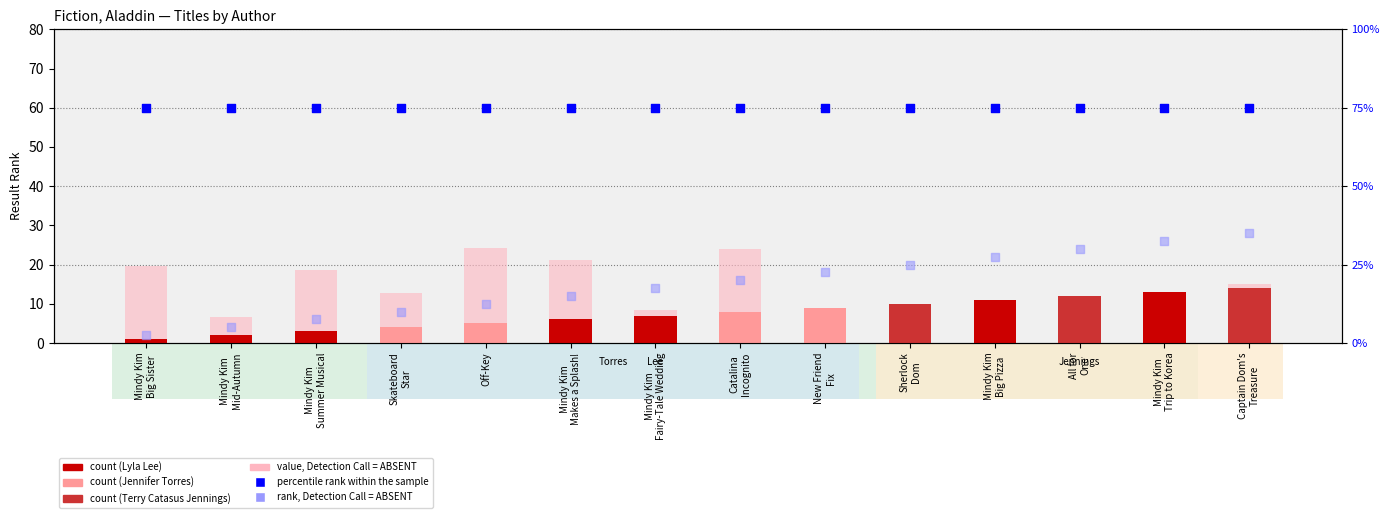

Which series reaches the minimum Y coordinate?

key mod scaled